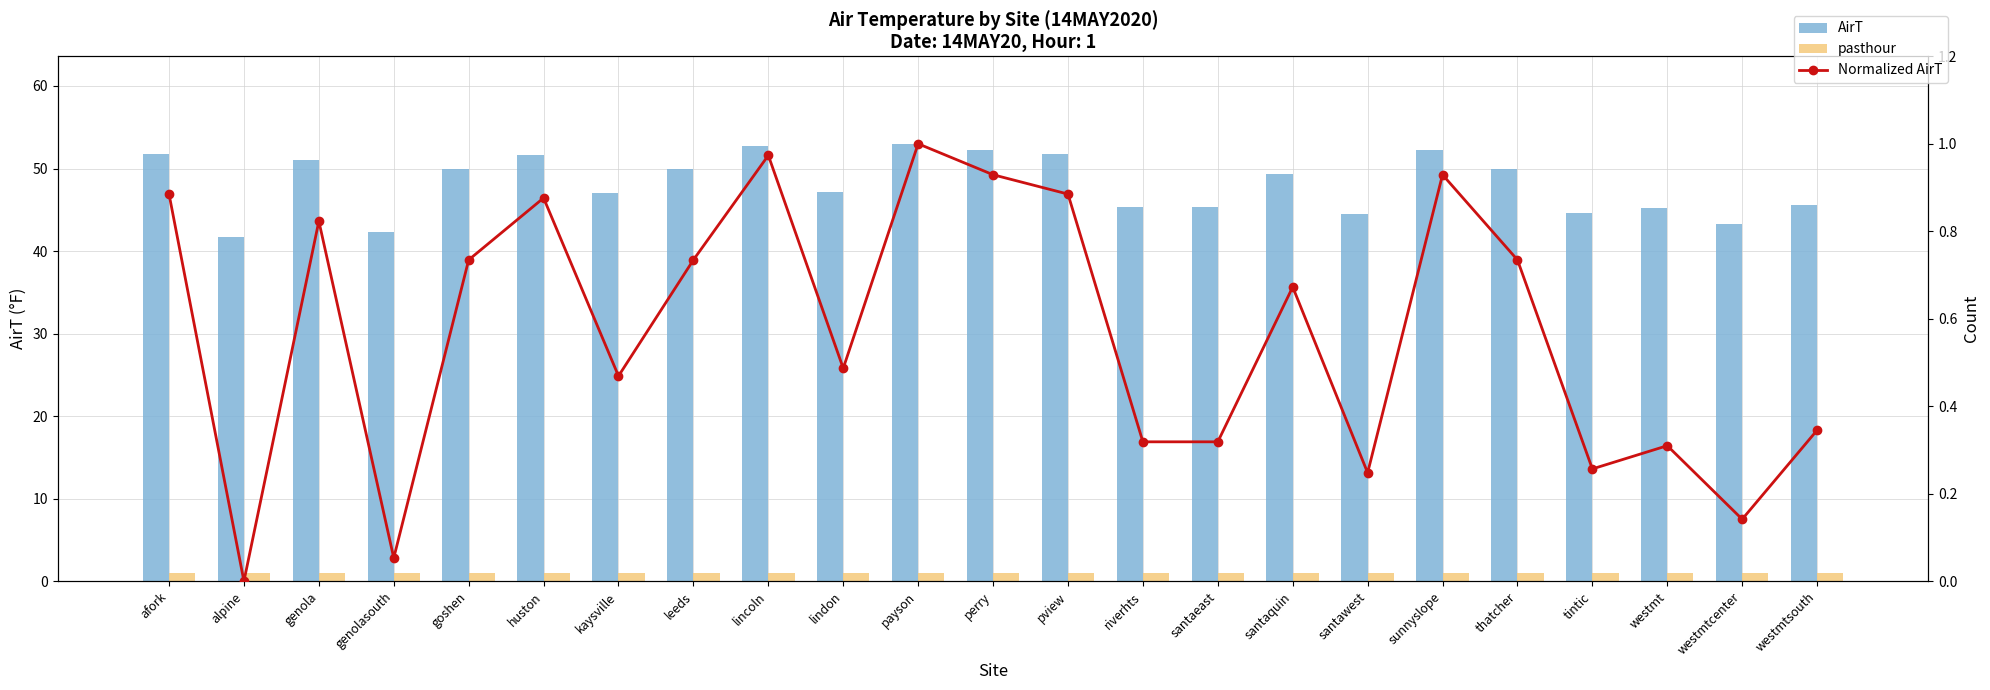

Is the value of pasthour at huston greater than the value of AirT at huston?

No